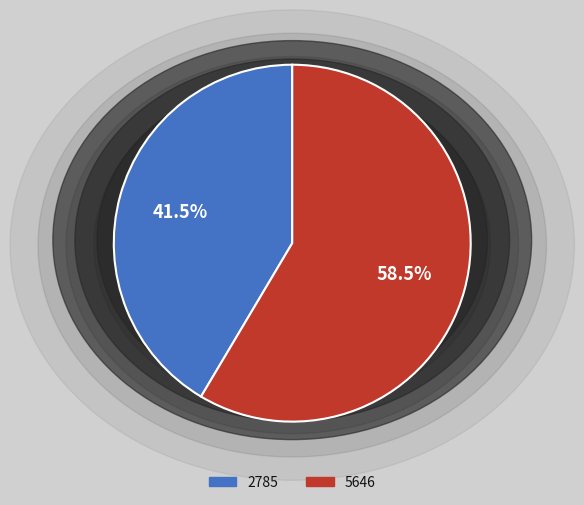

What is the majority slice?

5646